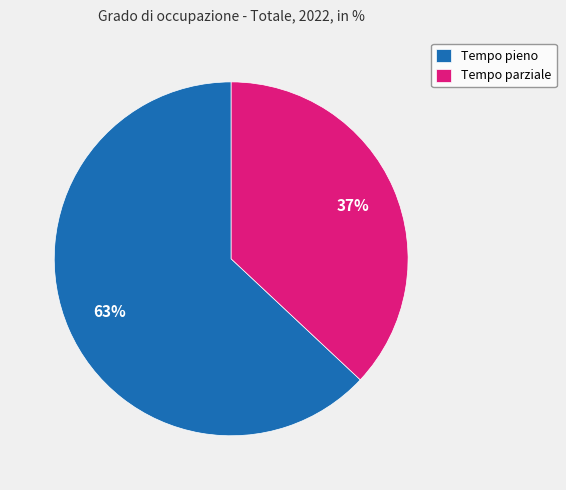

What percentage is the Tempo parziale slice, to the nearest percent?

37%